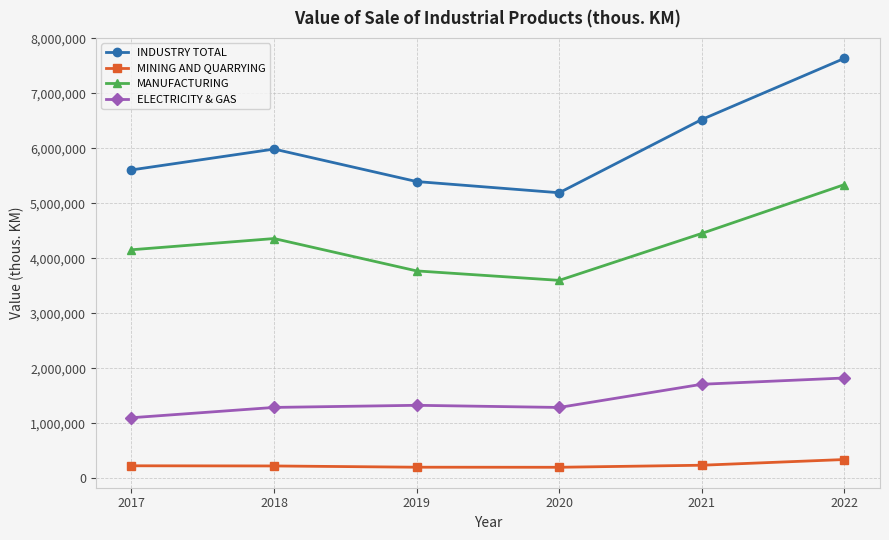

What is the maximum value for INDUSTRY TOTAL?

7633666